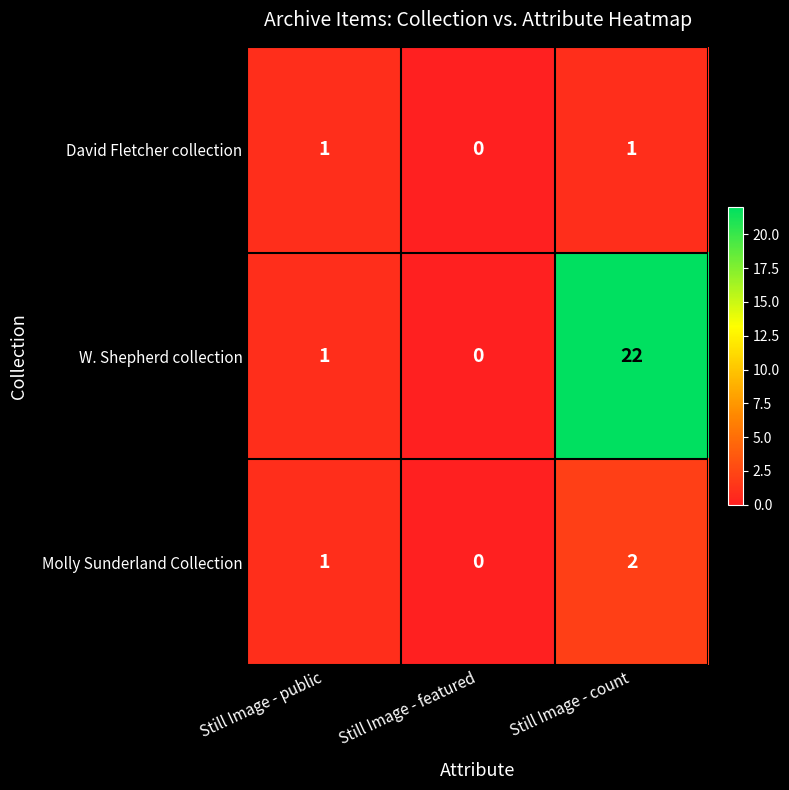

How many distinct data groups are displayed?

3